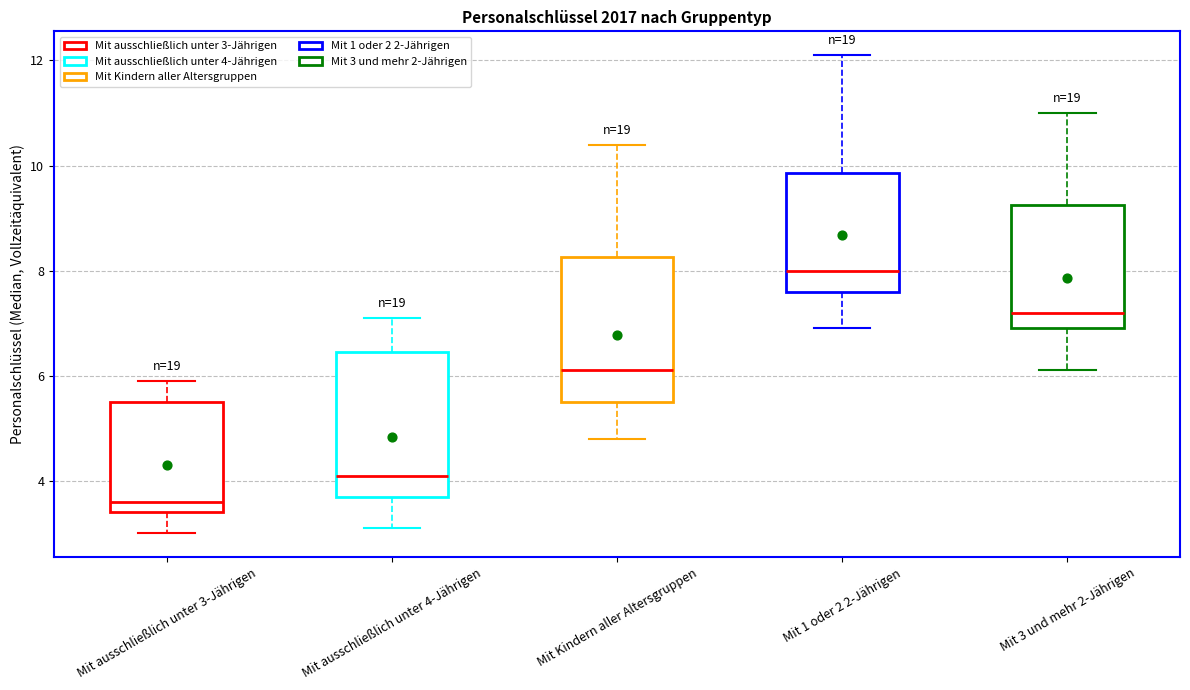

Where is the lower edge of the box for Mit ausschließlich unter 3-Jährigen on the y-axis? The values are not printed on the chart, so give them approximately, as read against the axis.

3.4